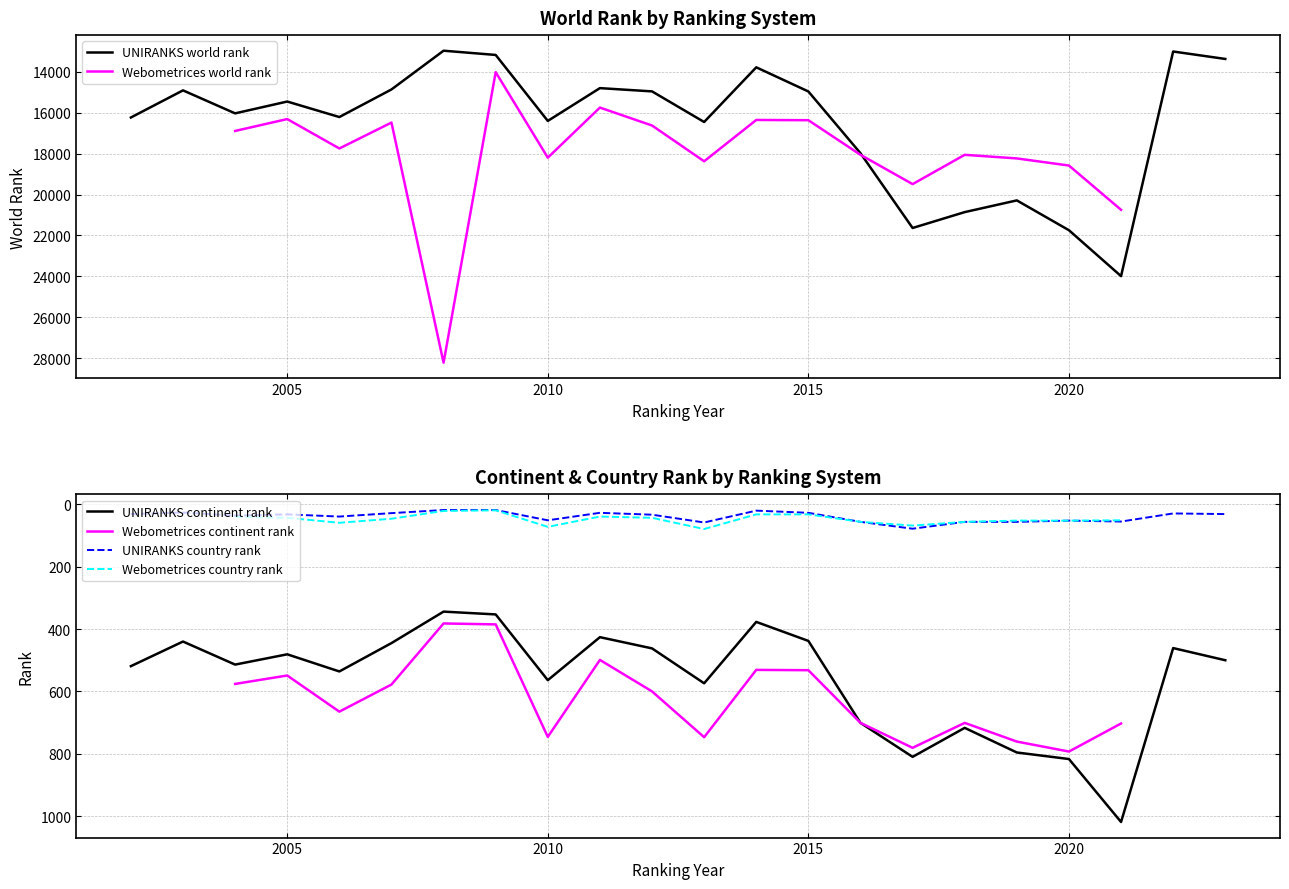

What is the value of the country rank point at the 25th from the left?

59